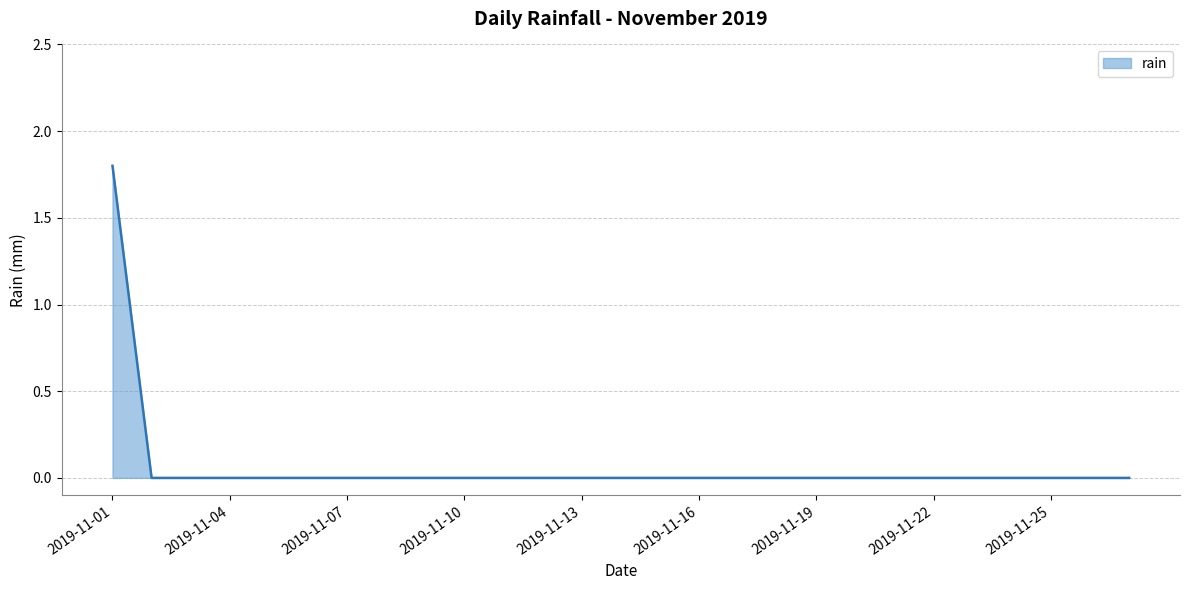

What is the difference between the maximum and minimum values?

1.8